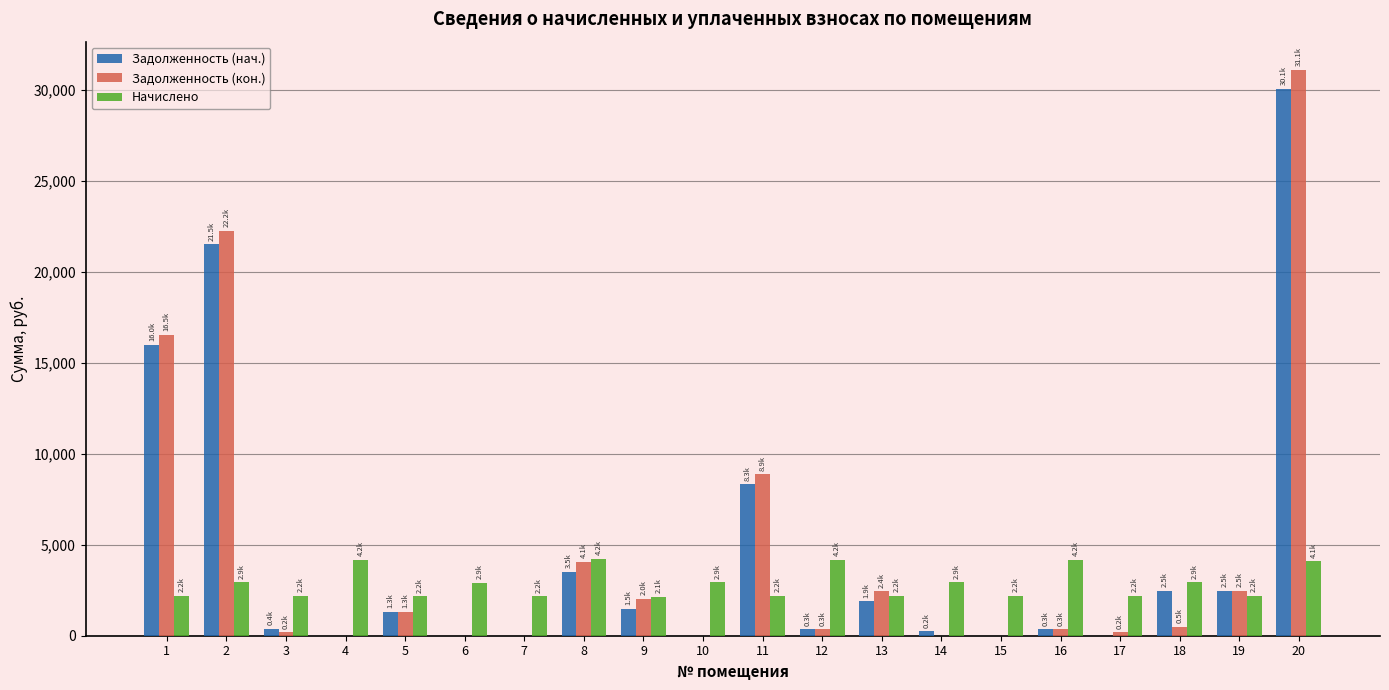

What is the average value of the Задолженность (нач.) series?

4515.5